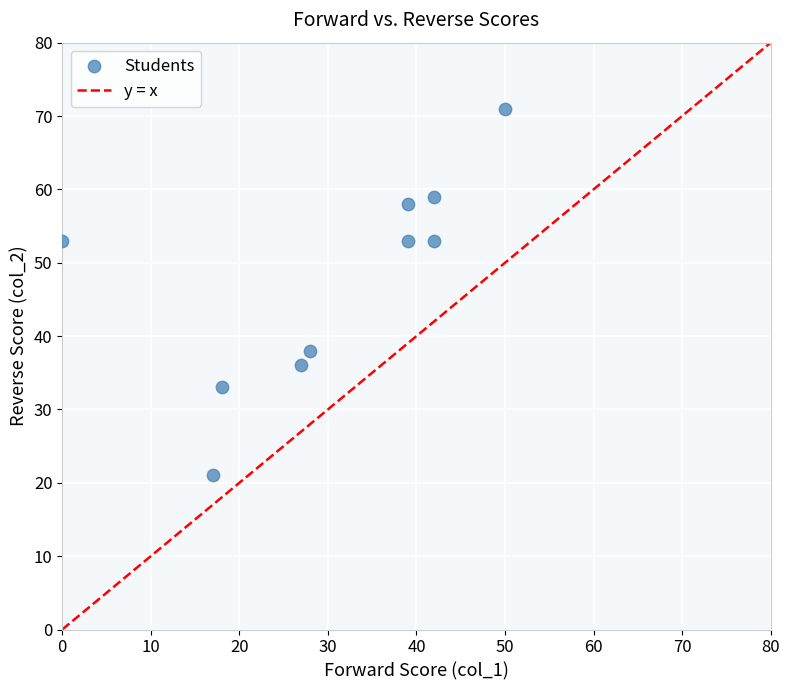

What is the range of Y values (max minus min)?

50